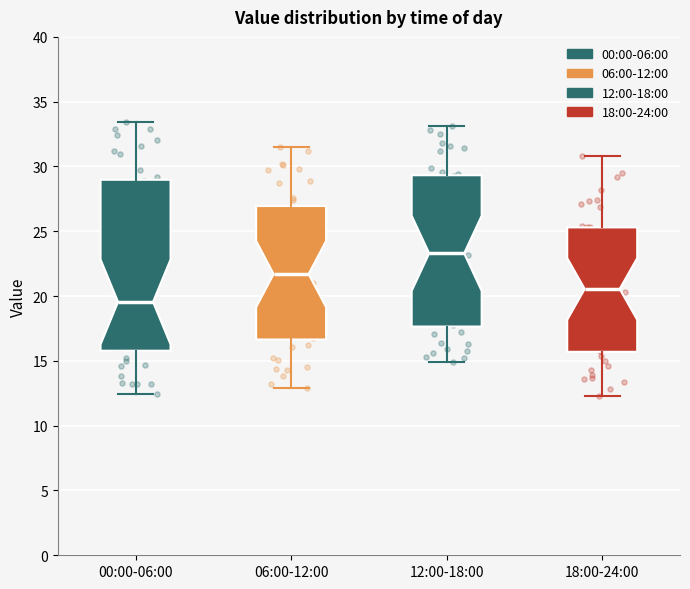

Reading left to right, read every box against the y-axis: the position of its median line, the range the box covers, and the ends of its whiskers. The values are not printed on the chart, so give them approximately, as read against the axis.

00:00-06:00: median 19.5, box 16.0 to 29.0, whiskers 12.5 to 33.5
06:00-12:00: median 21.5, box 16.5 to 27.0, whiskers 13.0 to 31.5
12:00-18:00: median 23.5, box 17.5 to 29.5, whiskers 15.0 to 33.0
18:00-24:00: median 20.5, box 15.5 to 25.5, whiskers 12.5 to 31.0